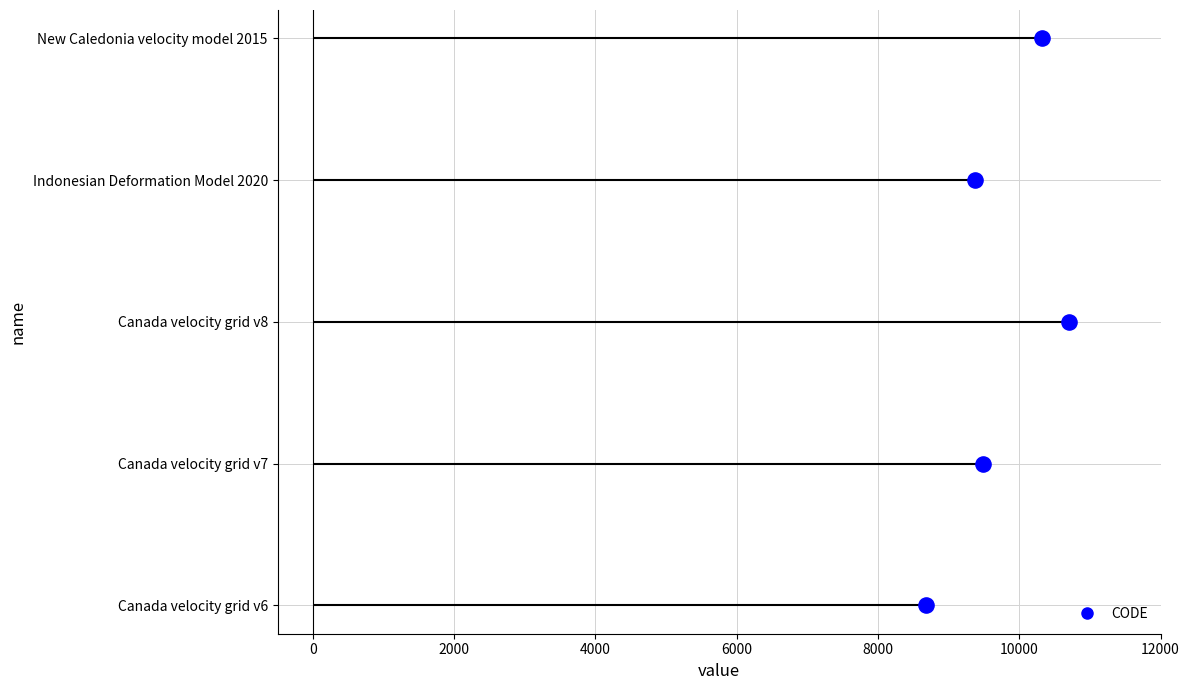

Between 0 and 6000, which is larger?

6000